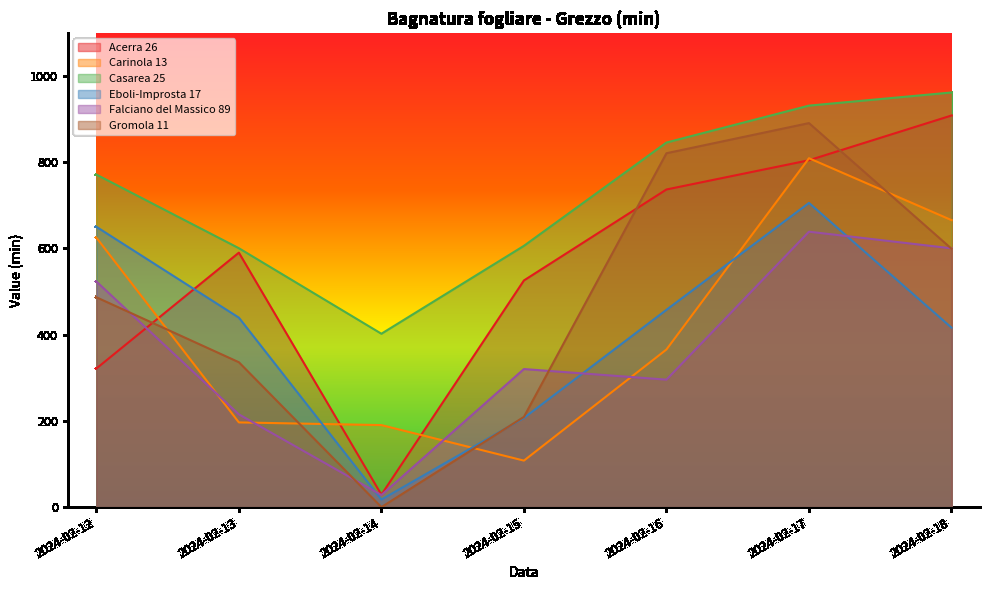

At 2024-02-16, list the series in order from largest to smallest.

Casarea 25, Gromola 11, Acerra 26, Eboli-Improsta 17, Carinola 13, Falciano del Massico 89